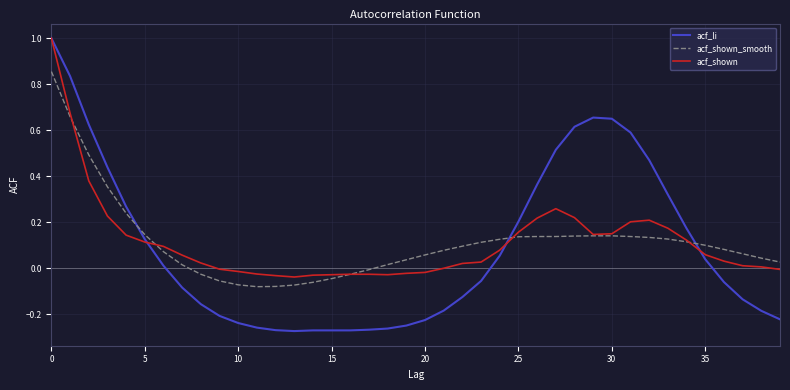

What is the greatest value displayed?

1.0